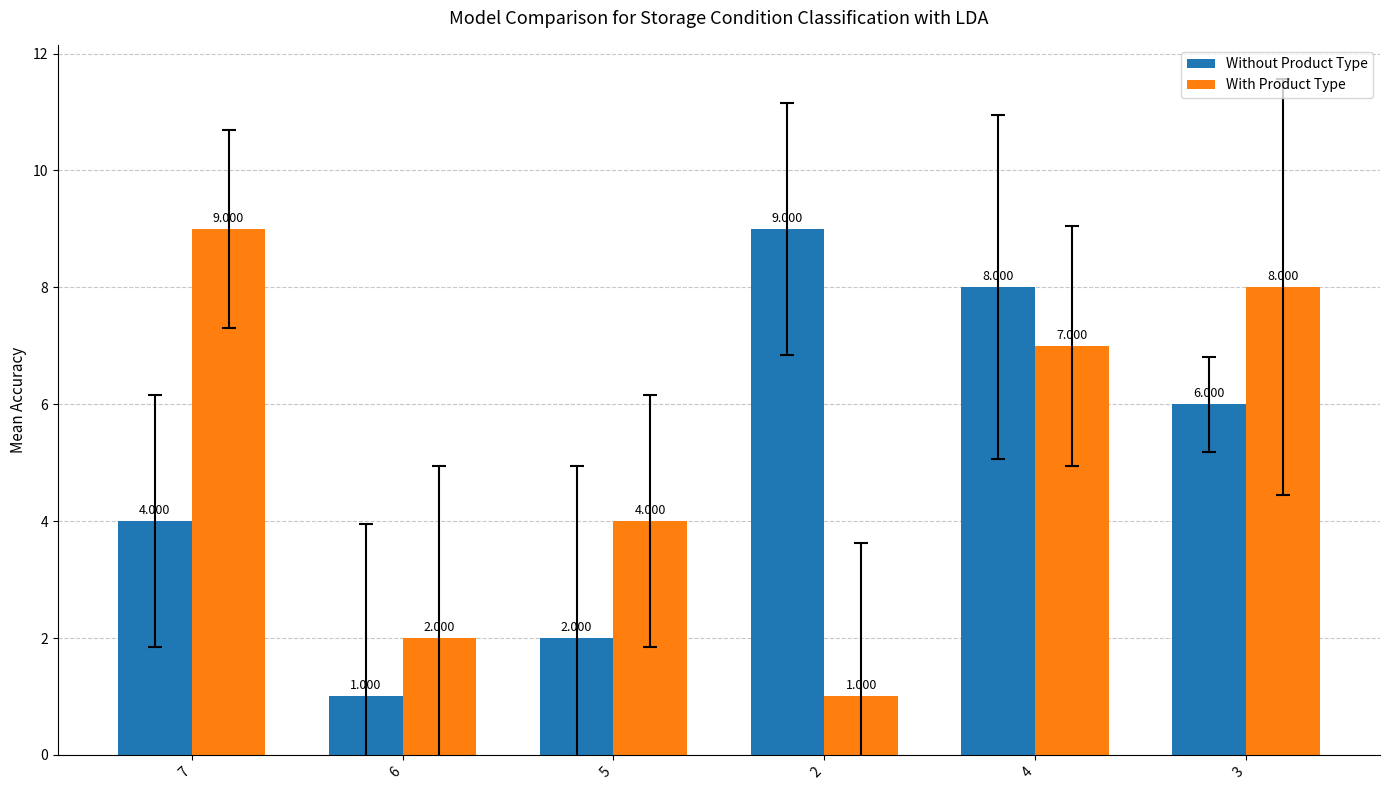

Count the number of categories in the chart.

6